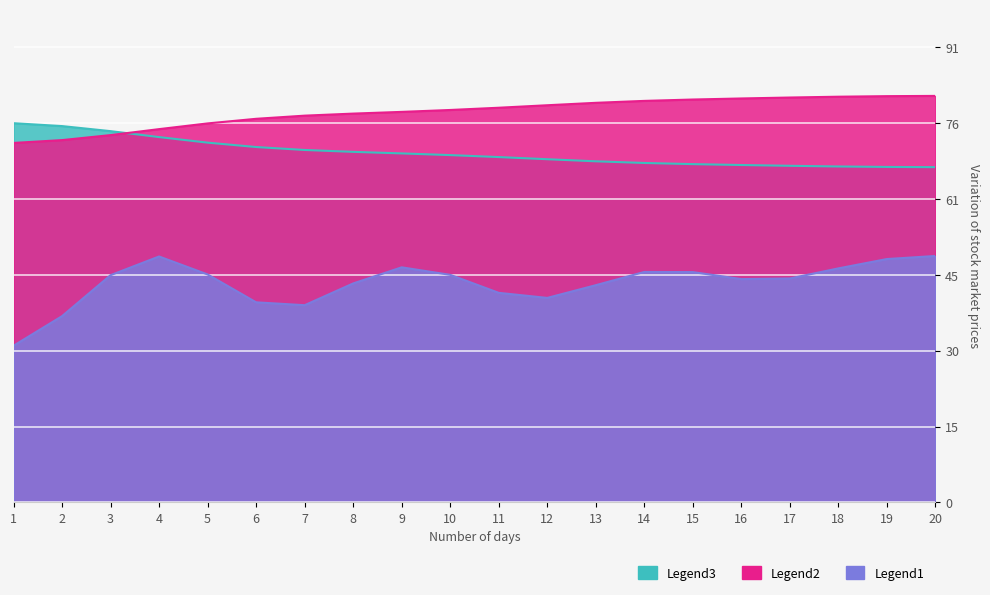

What is the difference between the second highest and minimum values in the Legend2 (Best Lap Time) series?

8.3